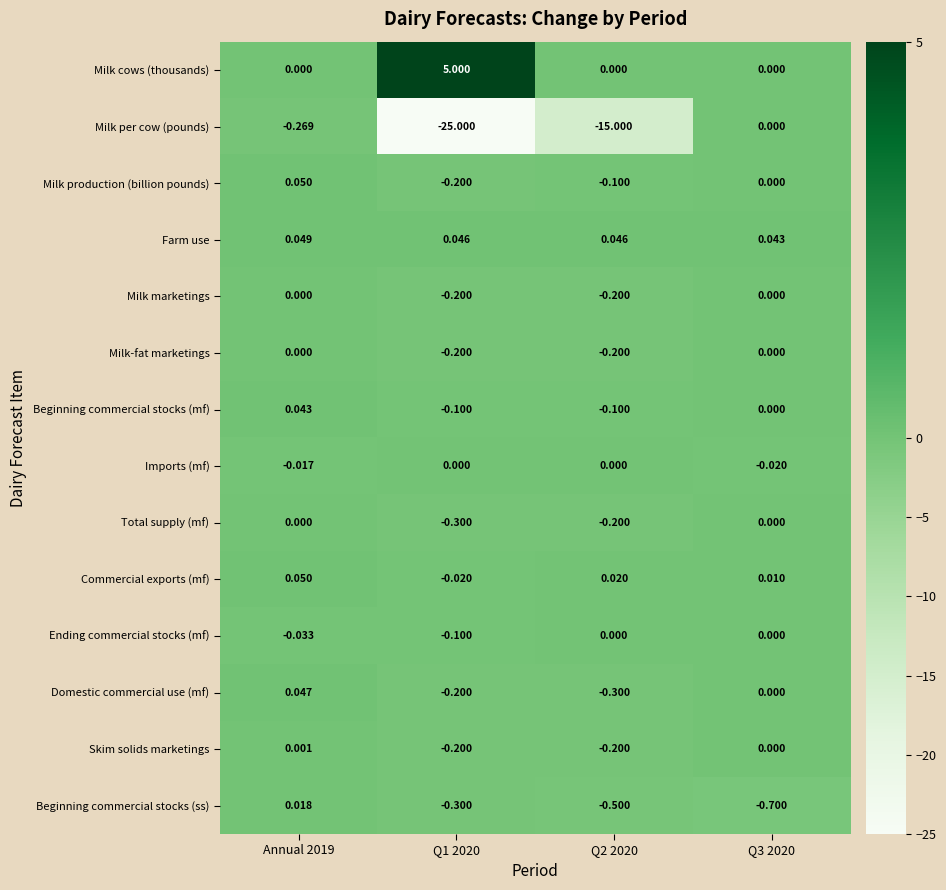

What is the difference between the highest and lowest values at Q2 2020?

15.0